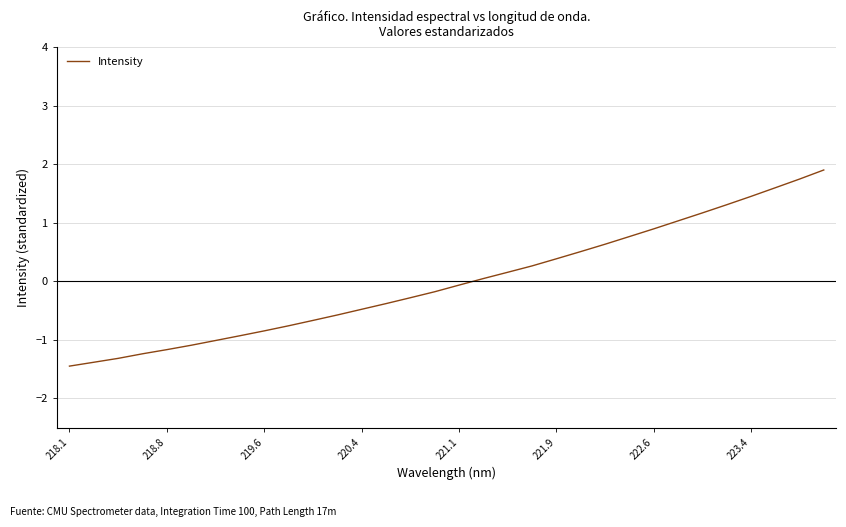

What is the maximum value shown in the chart?

1.9